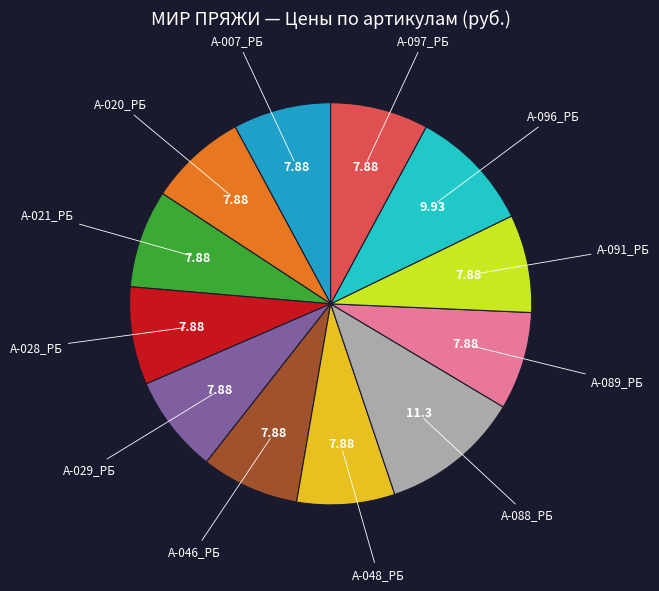

Does any single category account for the majority?

No